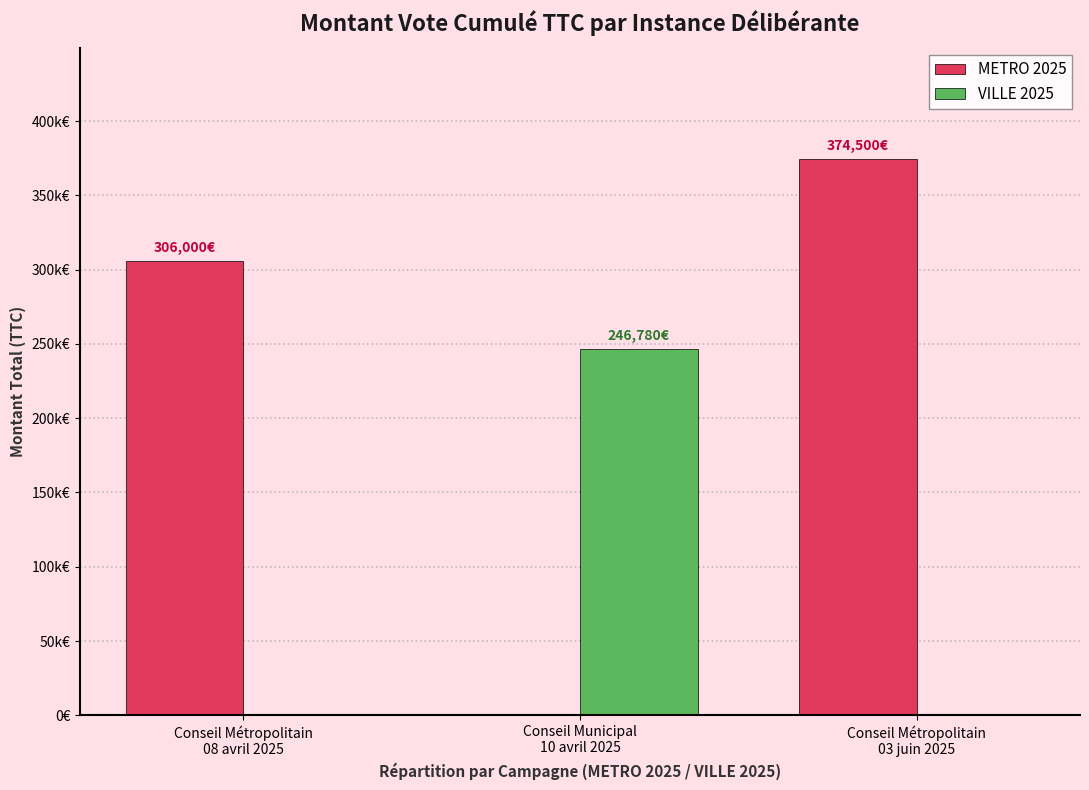

What position from the left is Conseil Municipal
10 avril 2025?

2